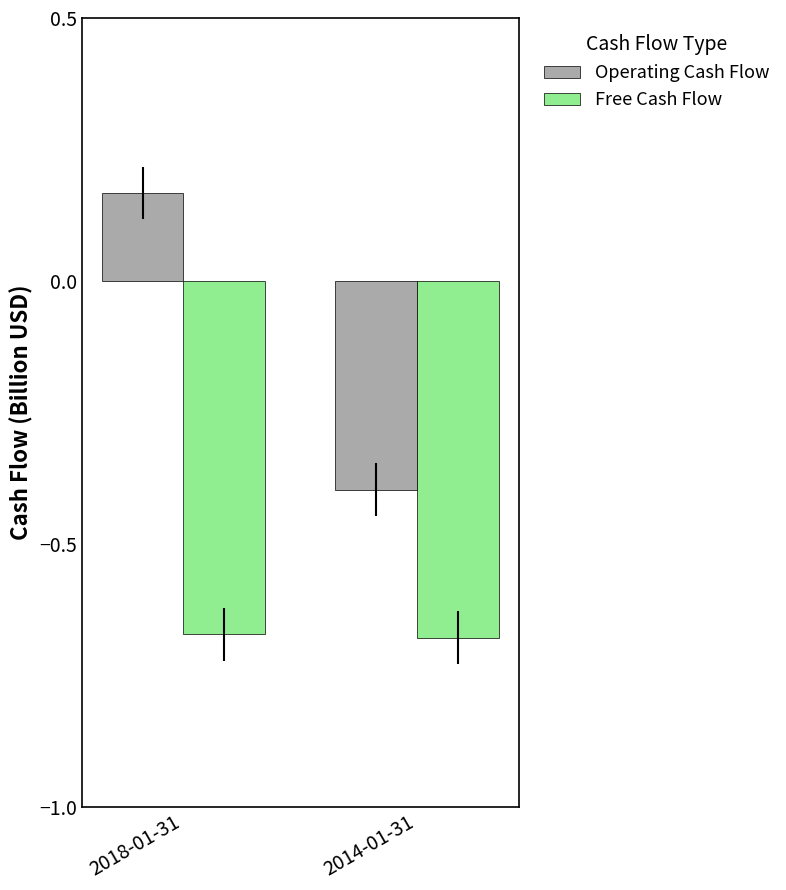

Which series has the largest total across all categories?

Operating Cash Flow